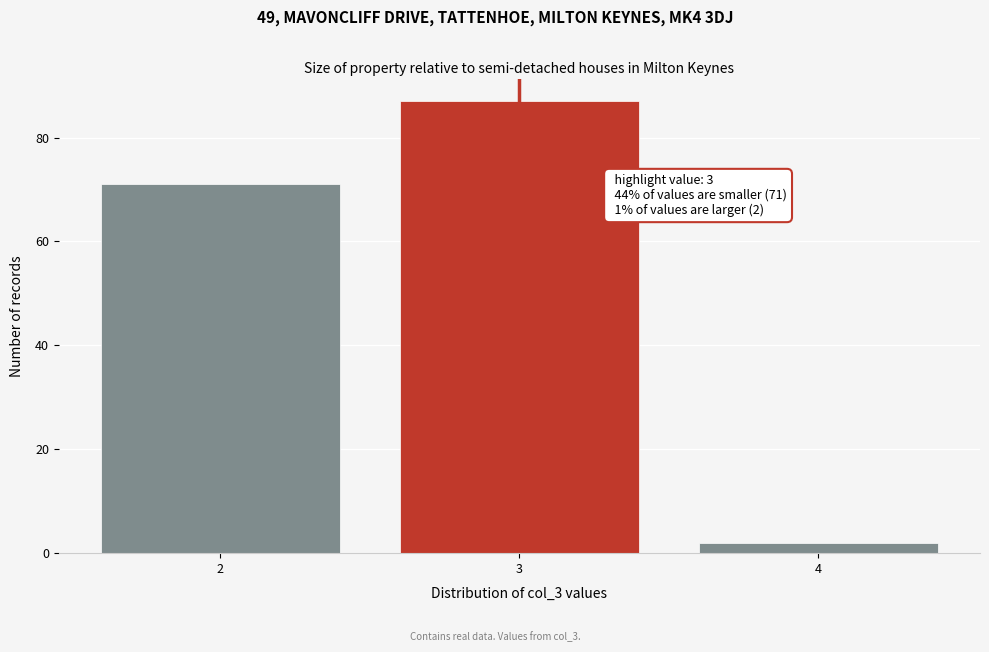

Reading right to left, extract all data points from this chart.

2	87	71